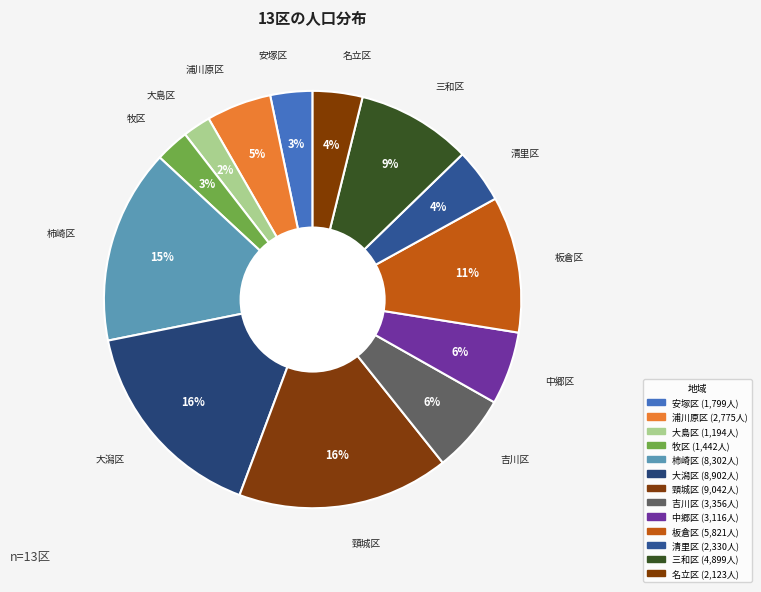

Count the number of slices in the pie.

13